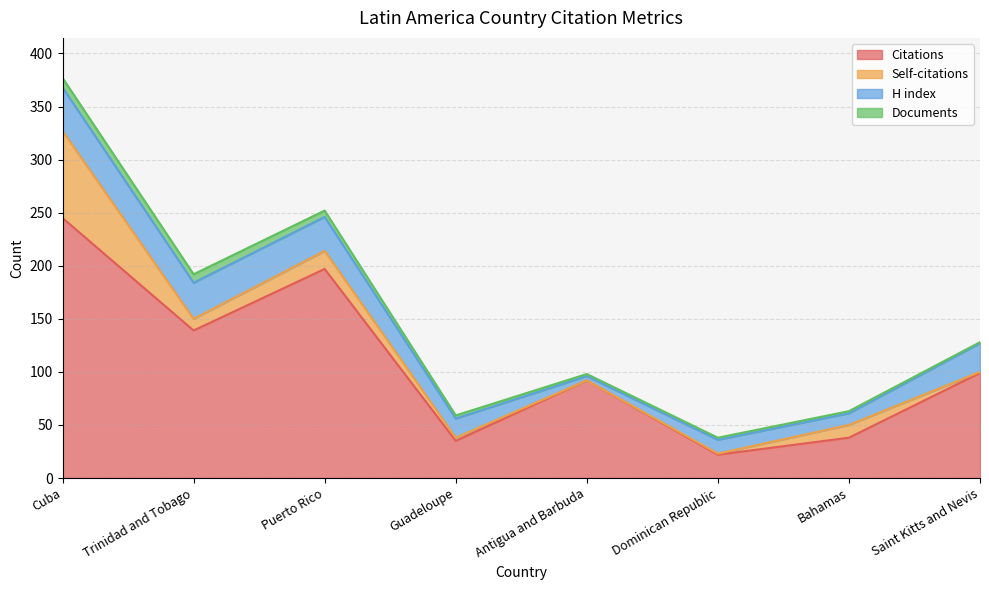

How many values in the Documents series exceed 3?

3